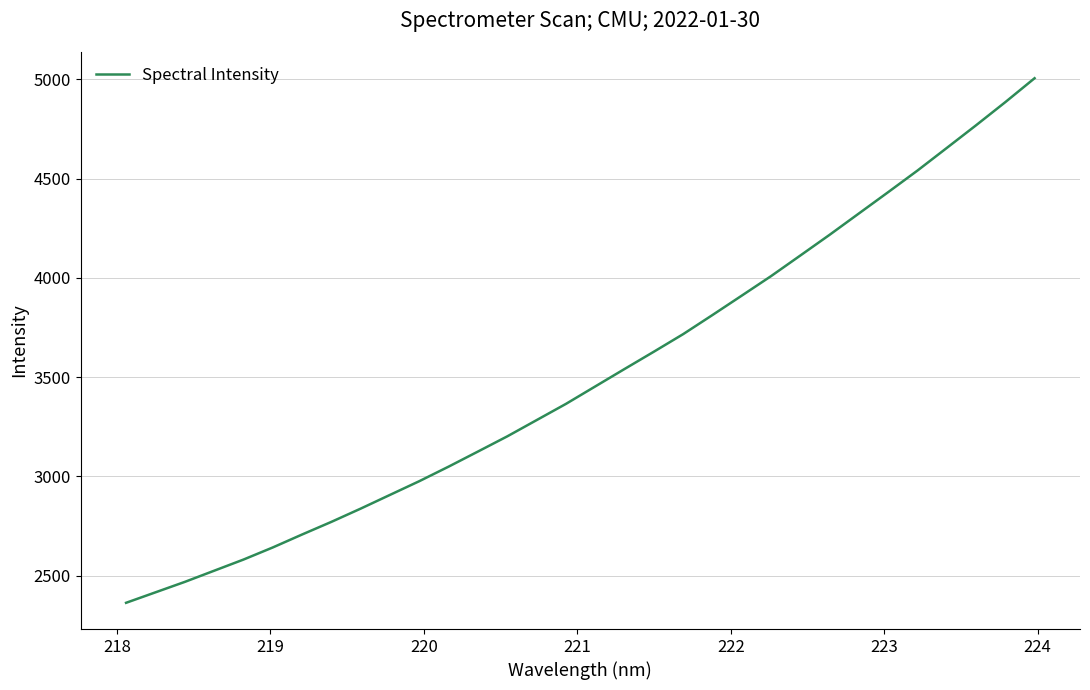

What is the greatest value displayed?

5005.7